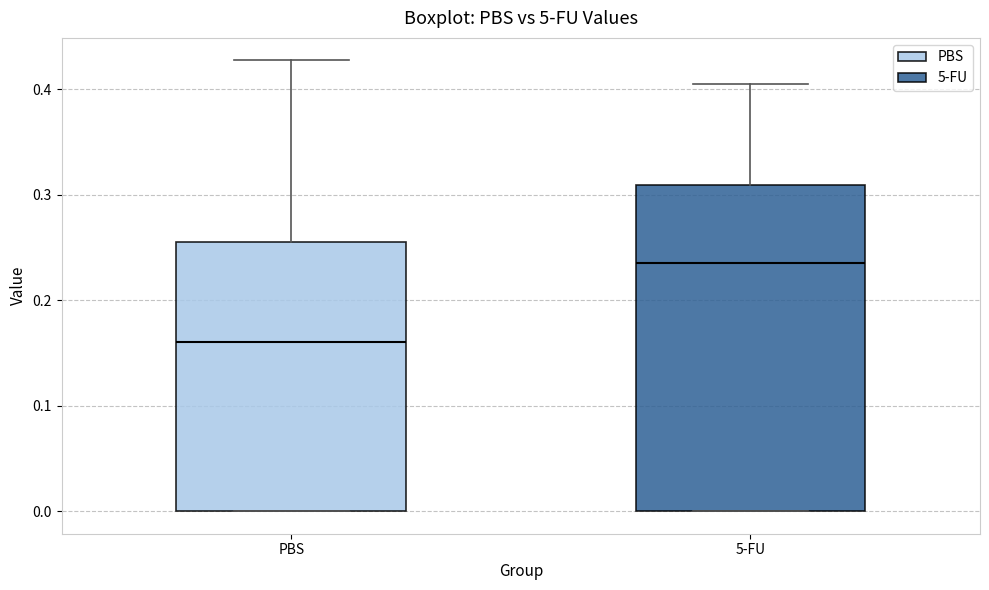

Reading left to right, read every box against the y-axis: the position of its median line, the range the box covers, and the ends of its whiskers. The values are not printed on the chart, so give them approximately, as read against the axis.

PBS: median 0.16, box 0.00 to 0.25, whiskers 0.00 to 0.43
5-FU: median 0.24, box 0.00 to 0.31, whiskers 0.00 to 0.40